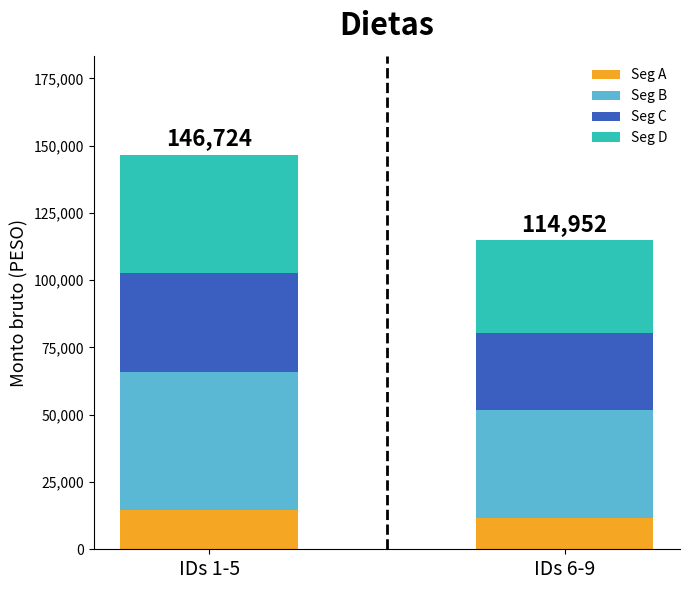

What is the total value across all series at IDs 6-9?

114952.5